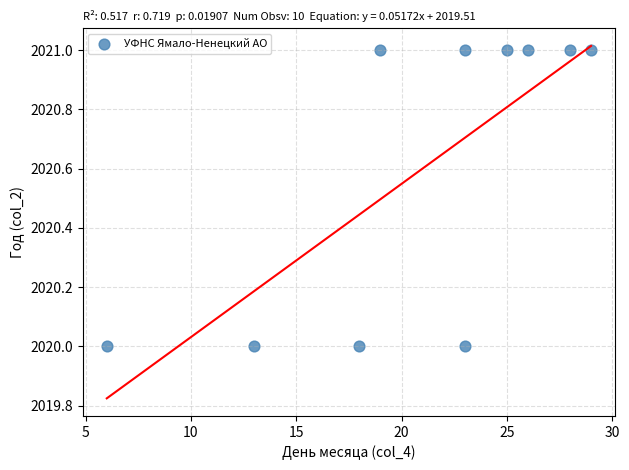

What is the average X value?

21